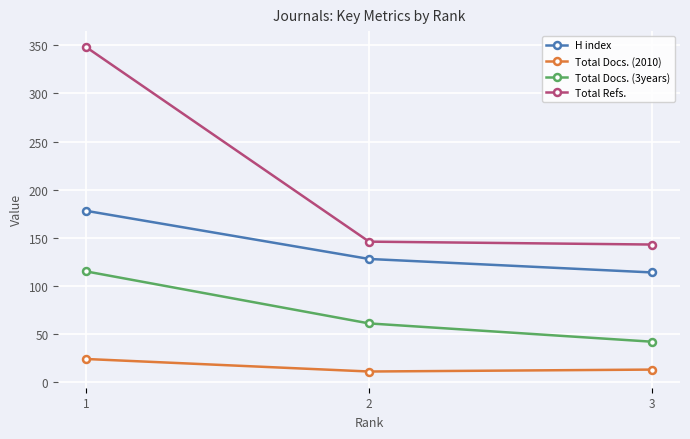

What is the maximum value shown in the chart?

348